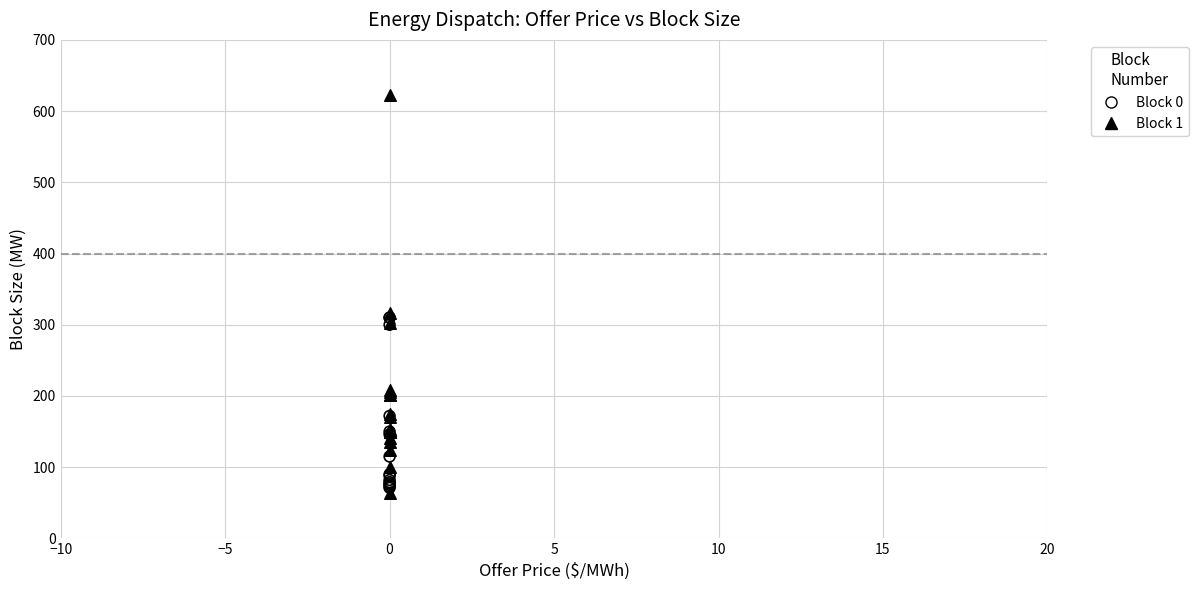

Which series reaches the maximum Y coordinate?

Block 1